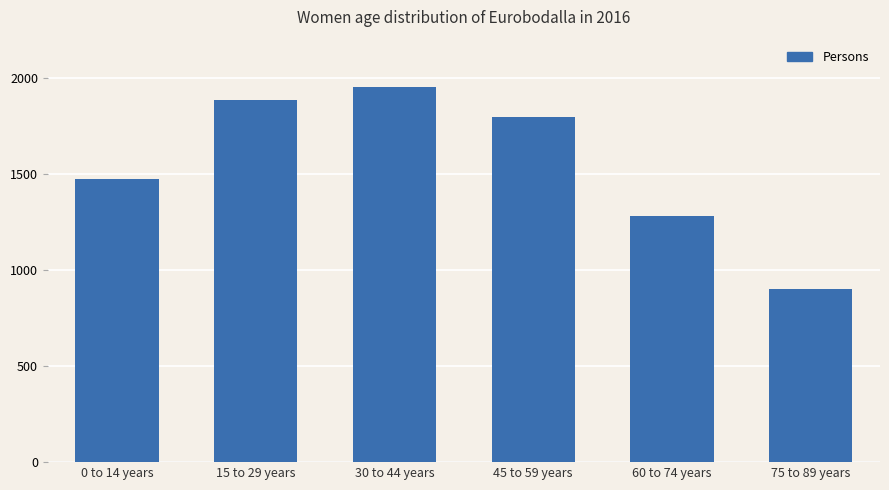

What is the sum of all values?

9296